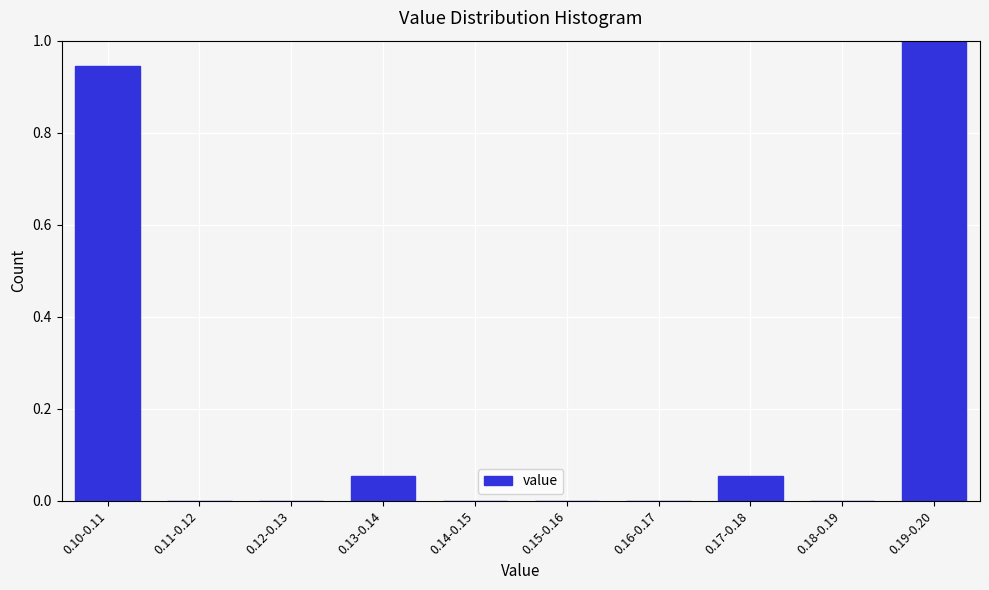

What is the maximum value shown in the chart?

1.0